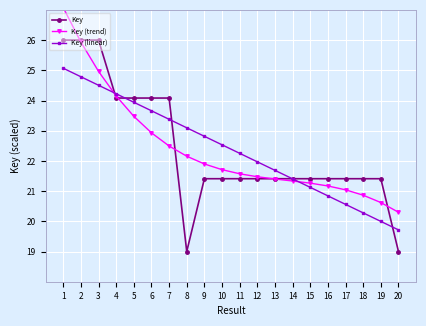

At 5, list the series in order from largest to smallest.

Key, Key (linear), Key (trend)